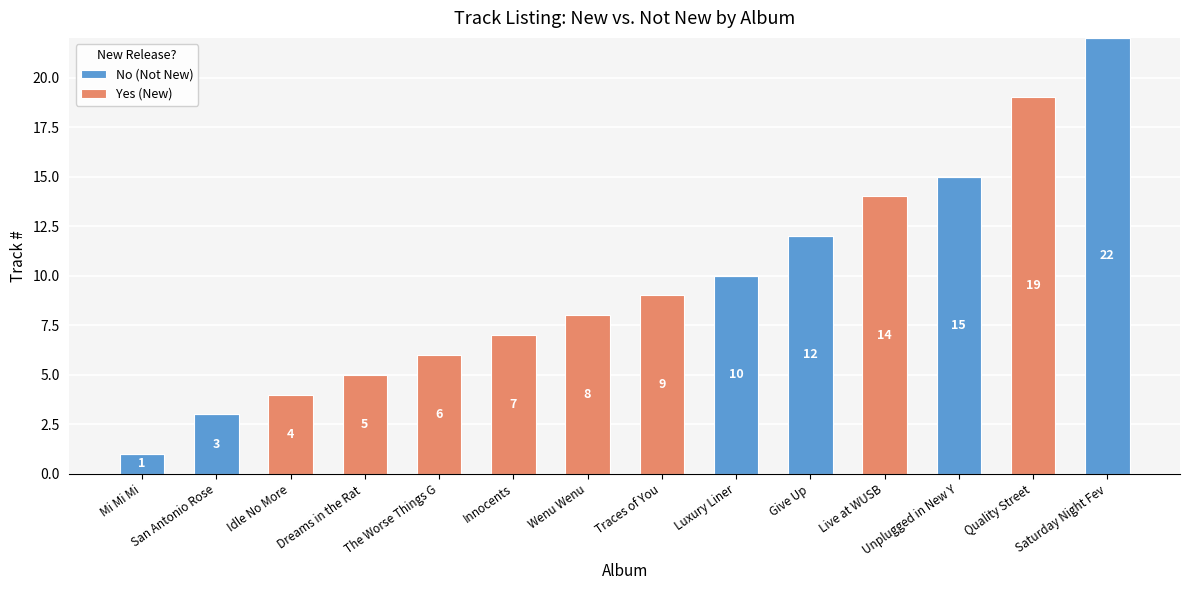

Is it true that No (Not New) equals 0 at Quality Street?

True